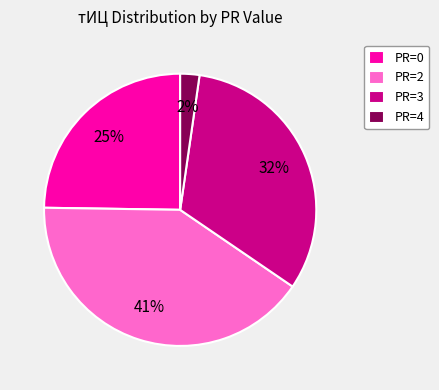

To the nearest percent, what portion does PR=4 represent?

2%